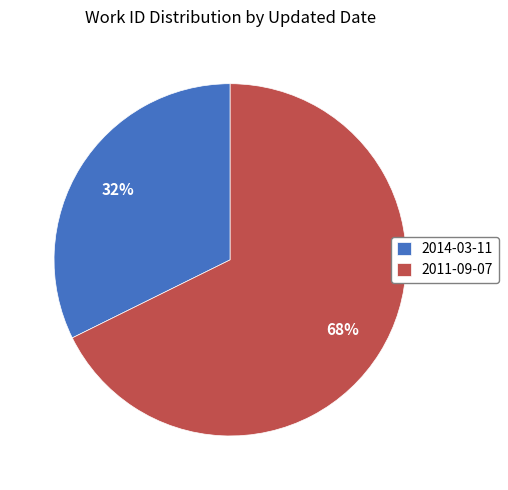

How many slices are in this pie chart?

2